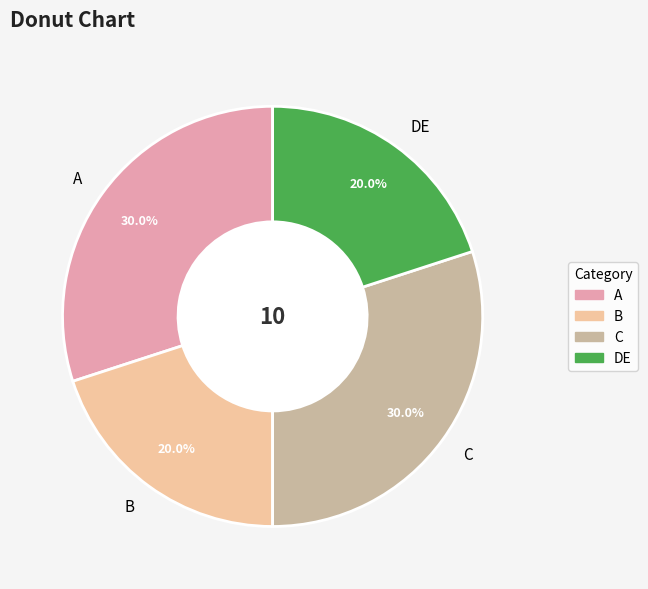

What percentage is NOT represented by A?

70.0%